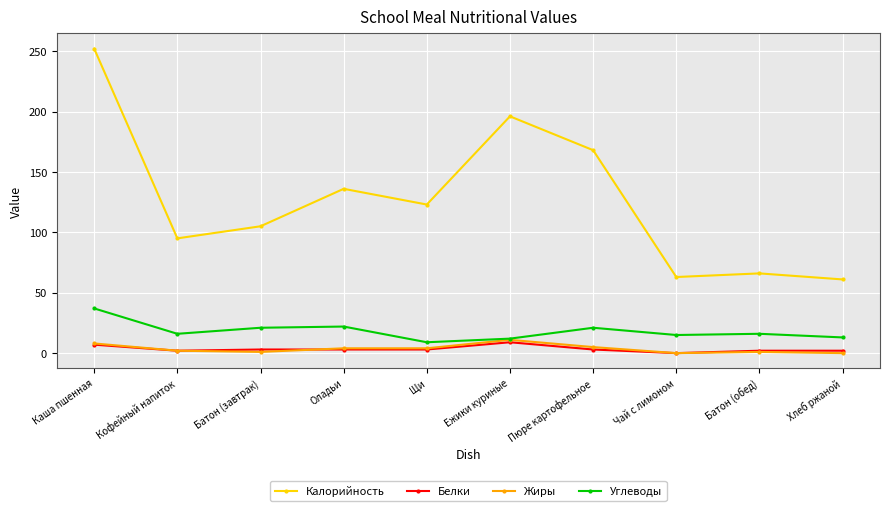

Between Пюре картофельное and Чай с лимоном, which series saw the biggest shift?

Калорийность